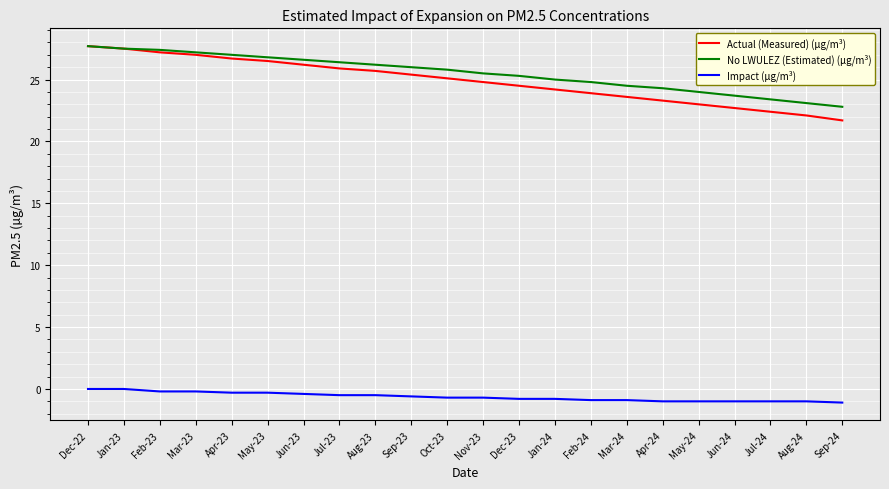

How many distinct data groups are displayed?

3